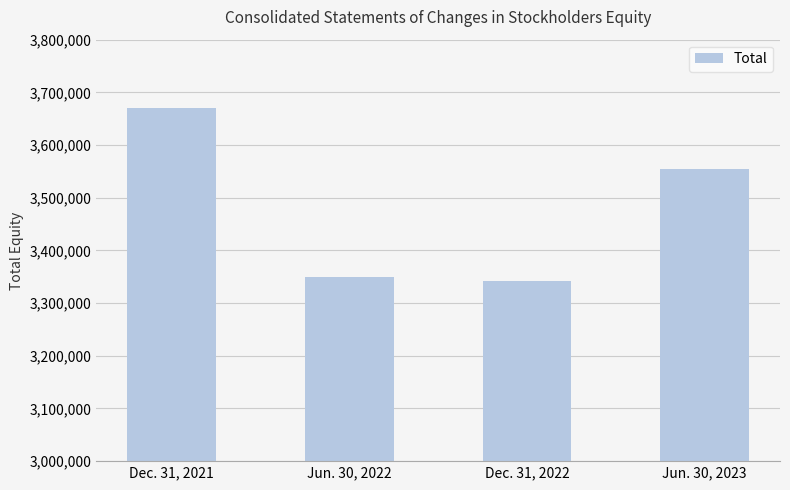

How many values are below 3554476?

2